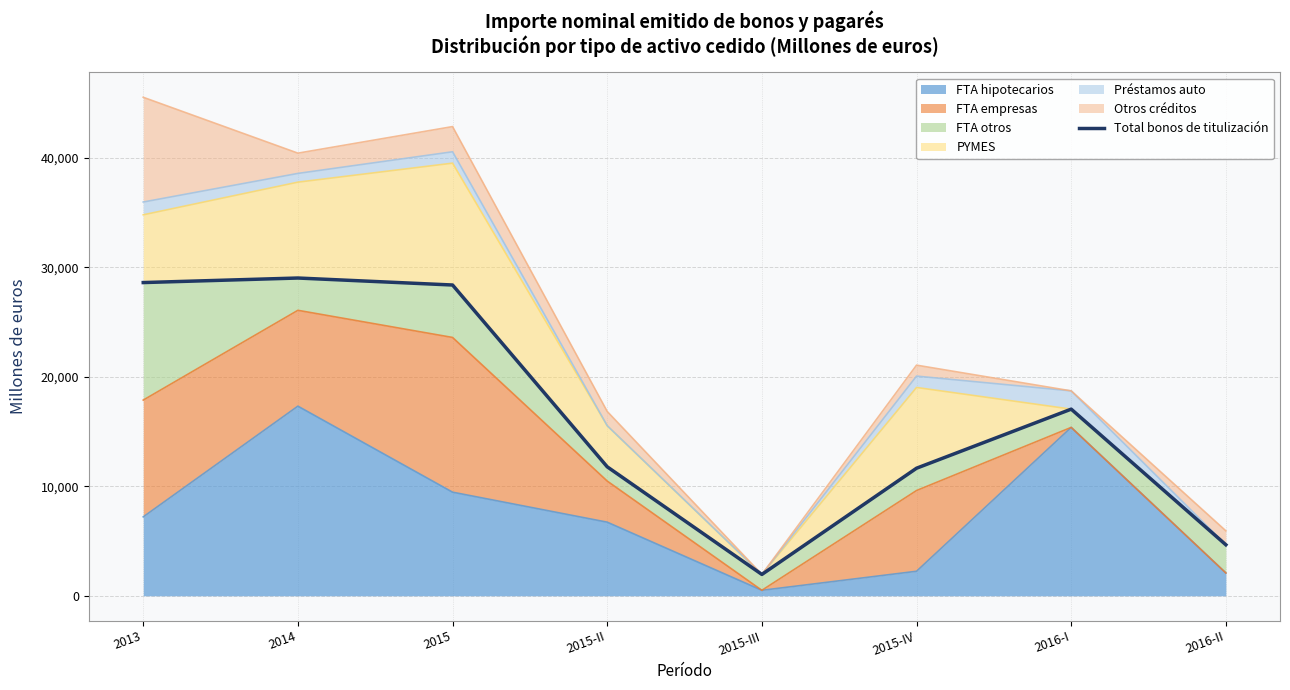

Is it true that the value at 2013 is 7612.8?

False